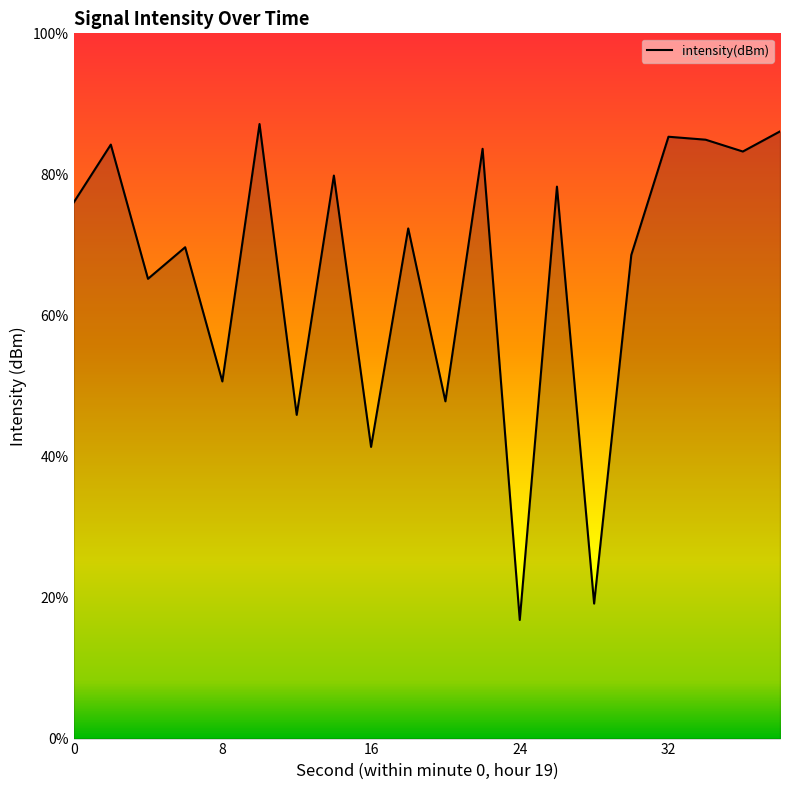

Rank the categories by value from lowest to highest.

24, 28, 16, 12, 20, 8, 4, 30, 6, 18, 0, 26, 14, 36, 22, 2, 34, 32, 38, 10